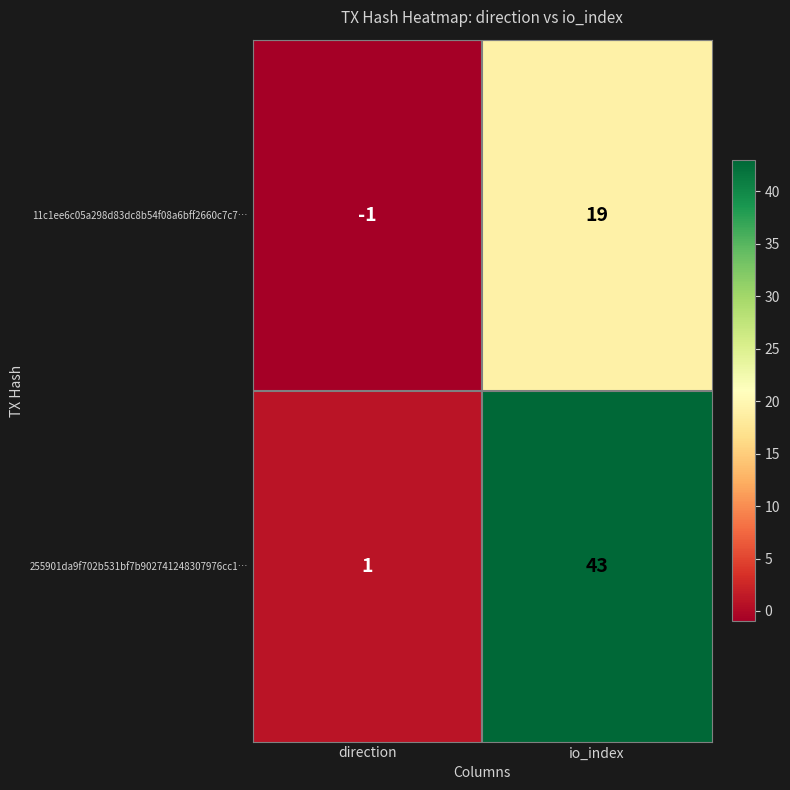

True or false: 255901da9f702b531bf7b902741248307976cc1… has a value of 43 at io_index.

True